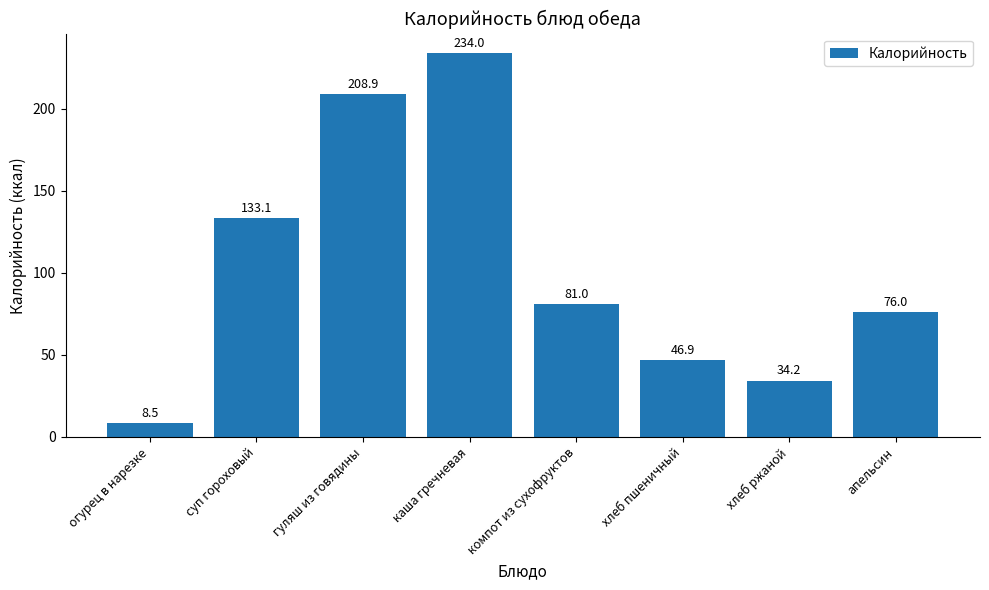

Where is the data nearest to the value 121?

суп гороховый